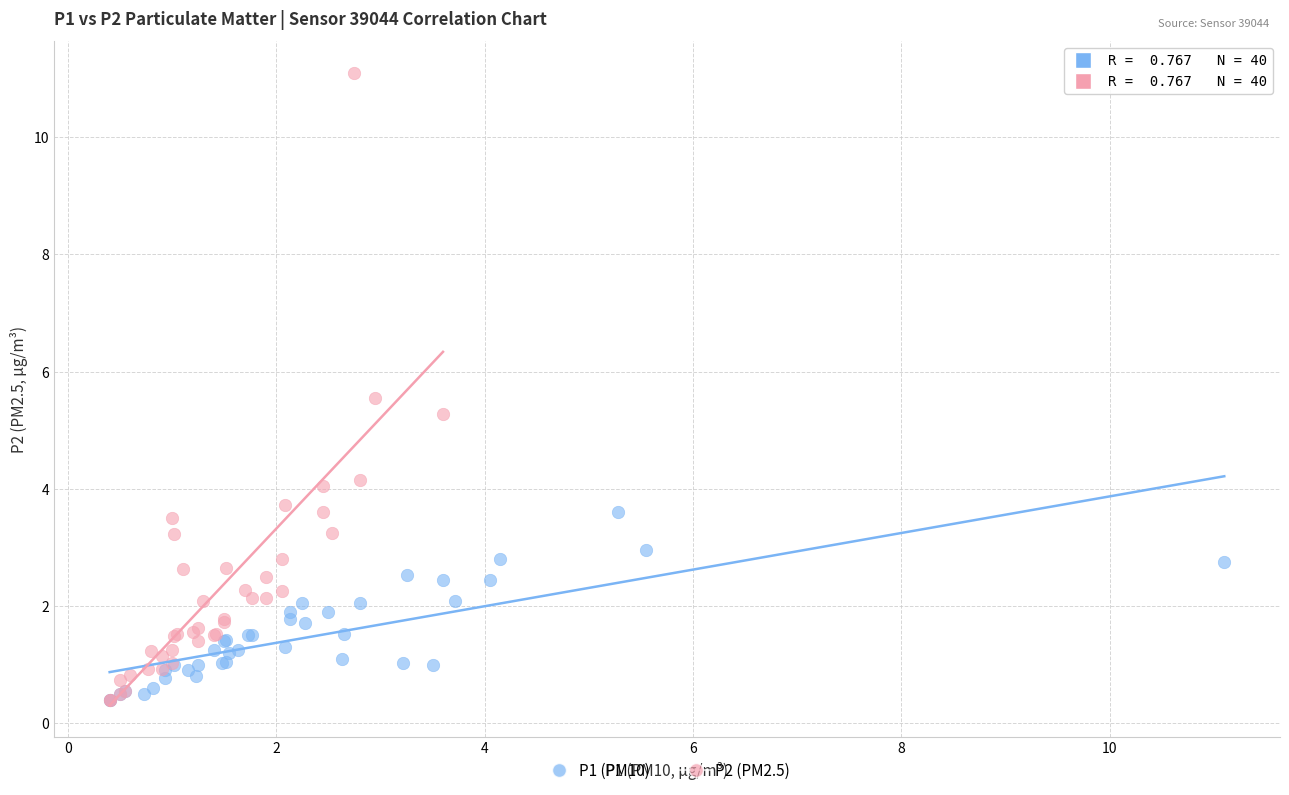

Which series has the widest spread of Y values?

P2 (PM2.5)